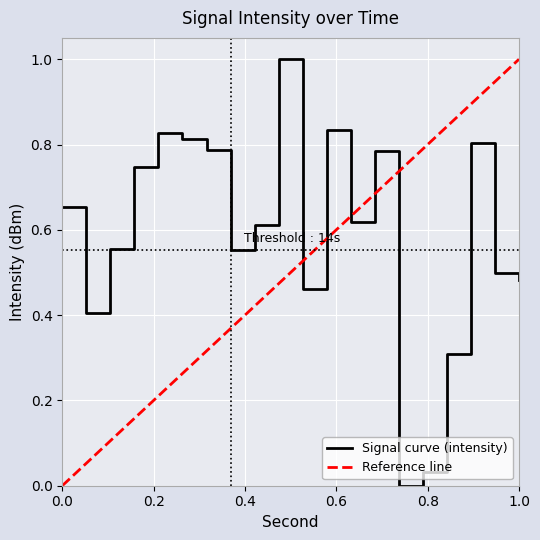

Reading left to right, extract all data points from this chart.

0.7	0.4	0.6	0.7	0.8	0.8	0.8	0.6	0.6	1.0	0.5	0.8	0.6	0.8	0.0	0.0	0.3	0.8	0.5	0.5